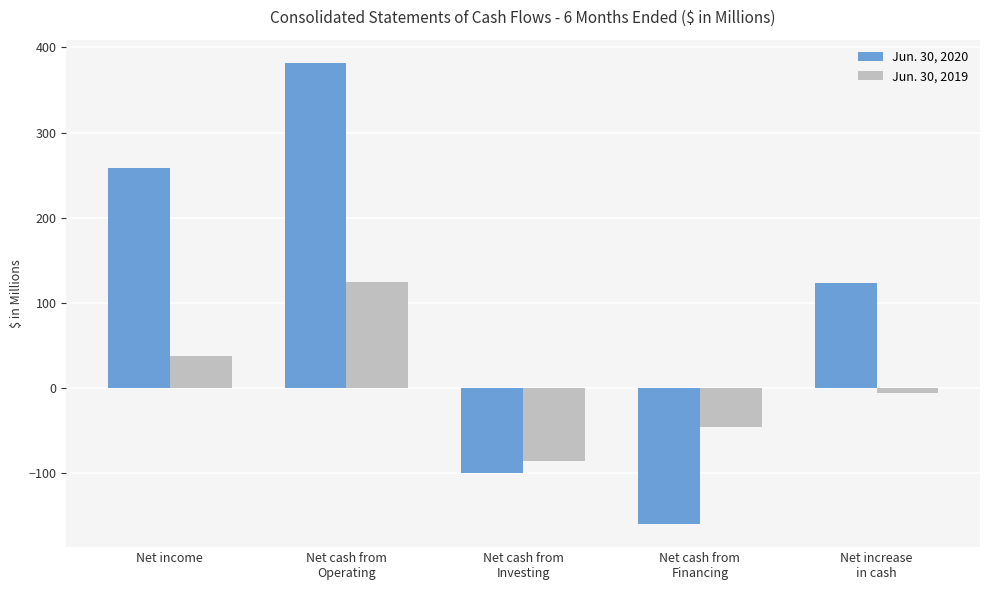

Which series has the largest range (max minus min)?

Jun. 30, 2020